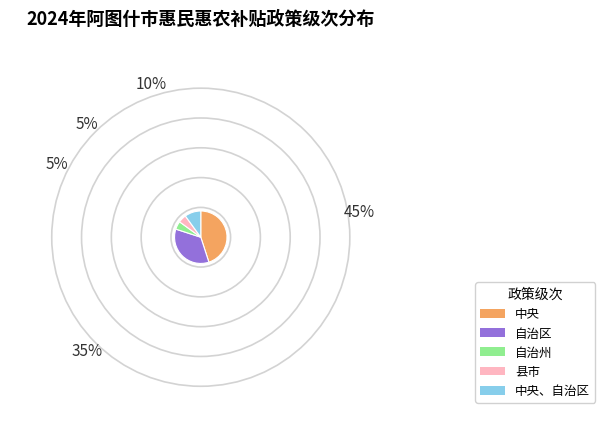

Approximately how many times larger is the value at 中央 compared to 县市?

9.0